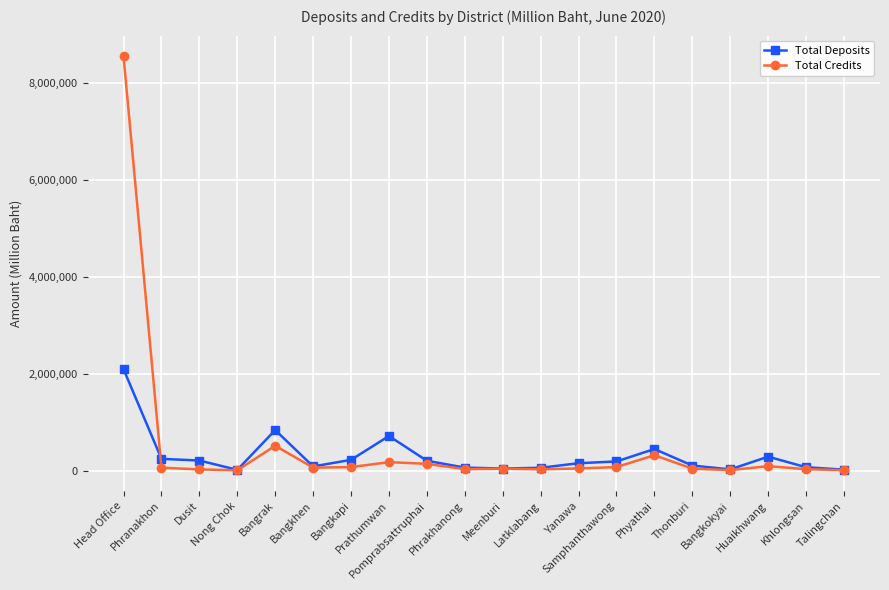

What is the difference between the maximum and minimum values in the Total Deposits series?

2076202